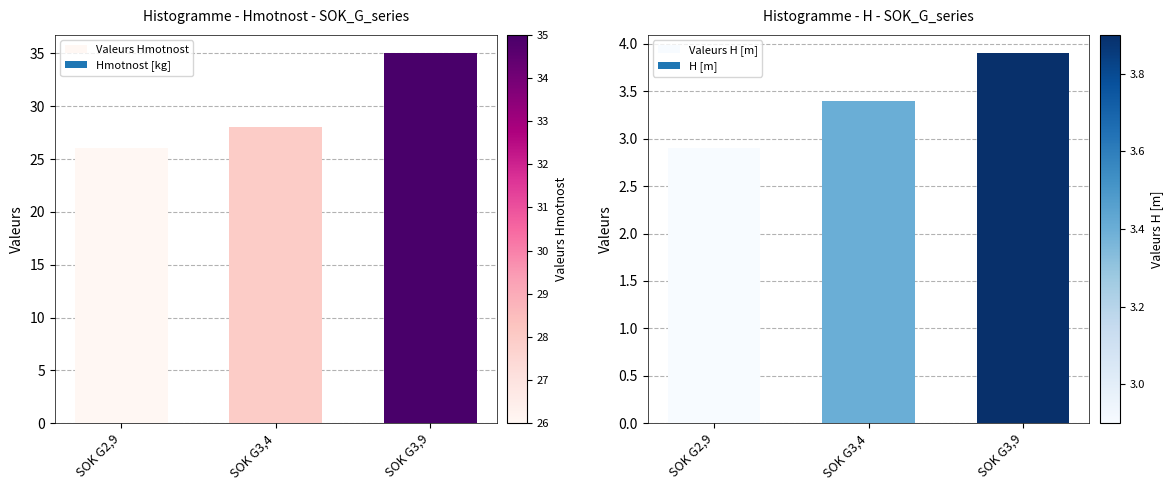

What is the approximate value of Valeurs Hmotnost at SOK G3,9?

35